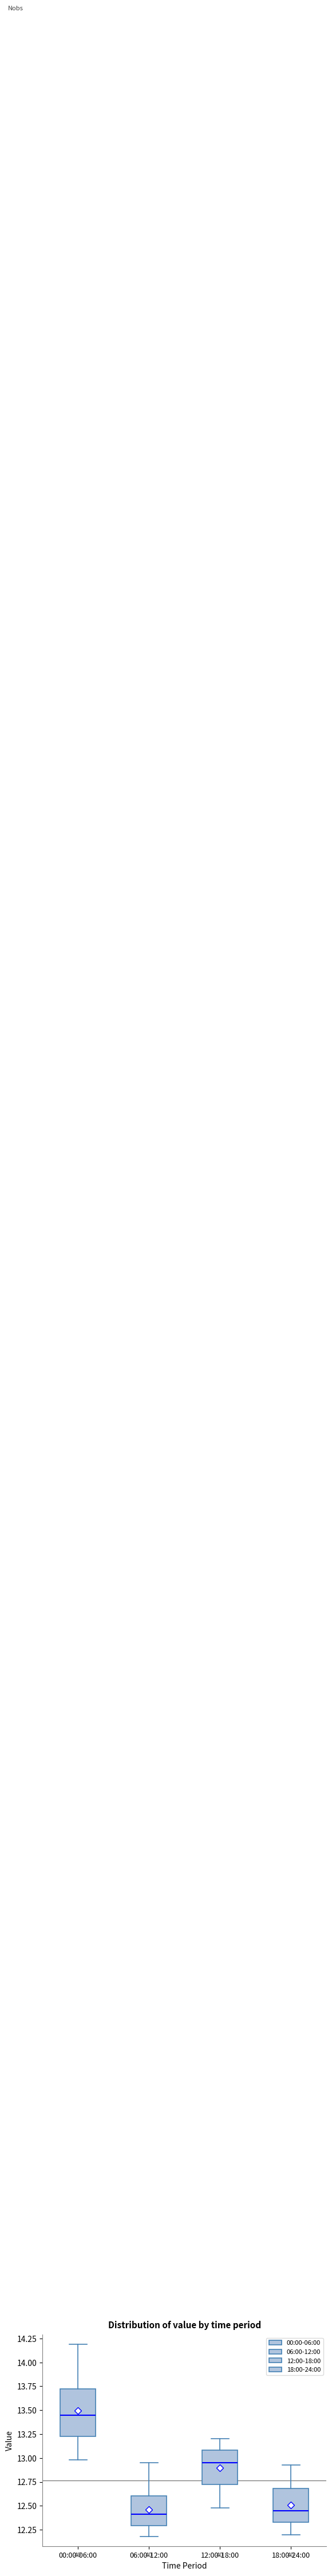

Reading left to right, transcribe this box plot: for each box, give where its median line is, the range the box spans, and where its two whiskers end, as read against the y-axis. The values are not printed on the chart, so give them approximately, as read against the axis.

00:00-06:00: median 13.45, box 13.25 to 13.75, whiskers 13.00 to 14.20
06:00-12:00: median 12.40, box 12.30 to 12.60, whiskers 12.20 to 12.95
12:00-18:00: median 12.95, box 12.70 to 13.10, whiskers 12.50 to 13.20
18:00-24:00: median 12.45, box 12.35 to 12.70, whiskers 12.20 to 12.95